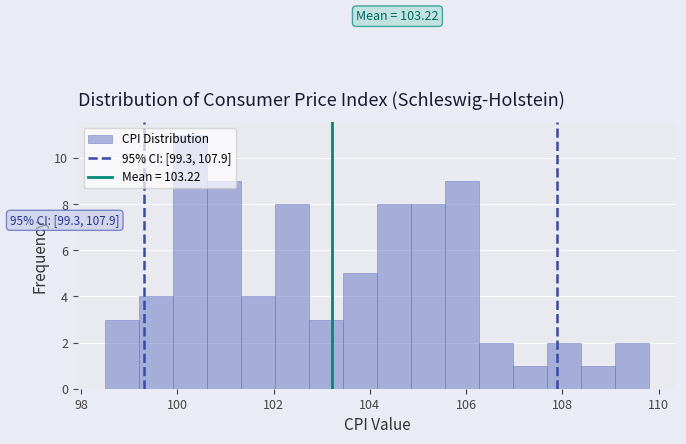

Read against the x-axis, roughly where is the centre of the tallest bar?

100.2